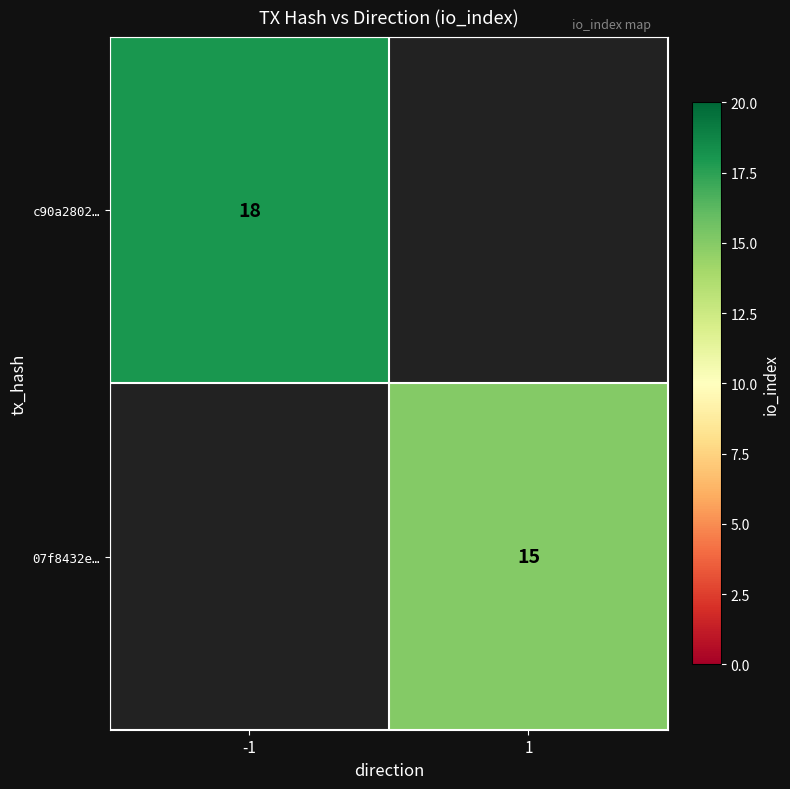

The c90a2802… series shows 27 at -1. True or false?

False